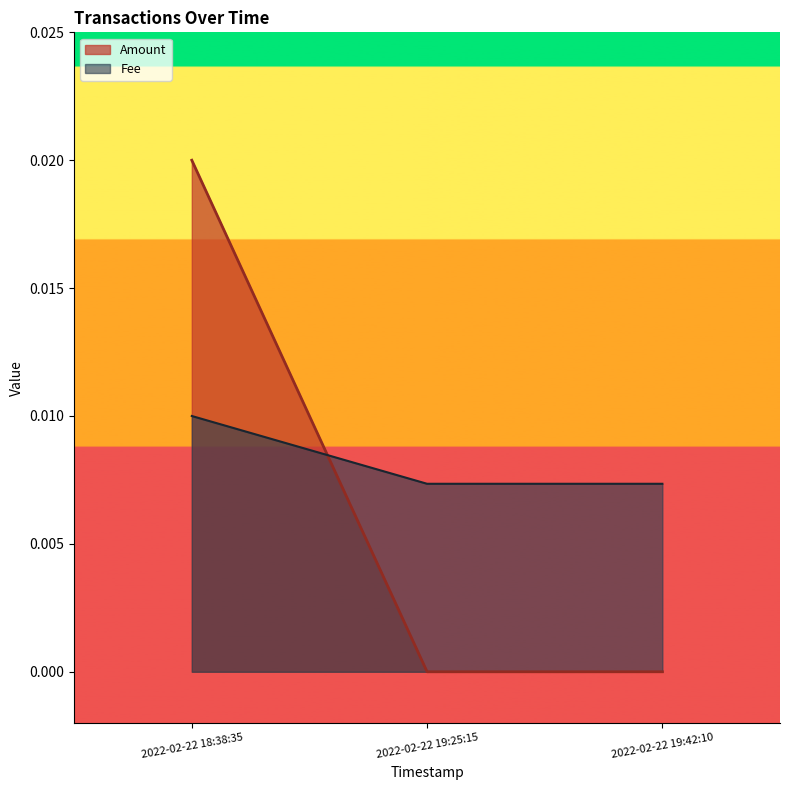

Which series has the widest spread of values?

Amount